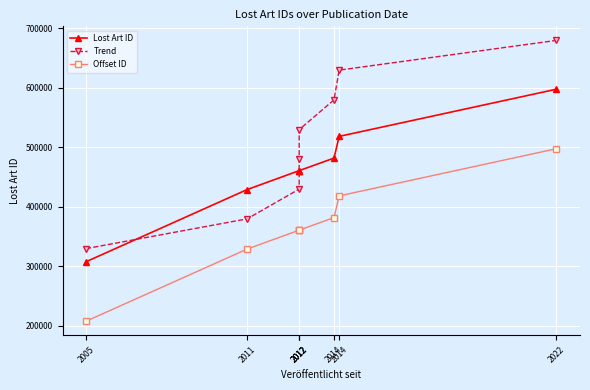

At how many categories does at least one series exceed 255153?

8